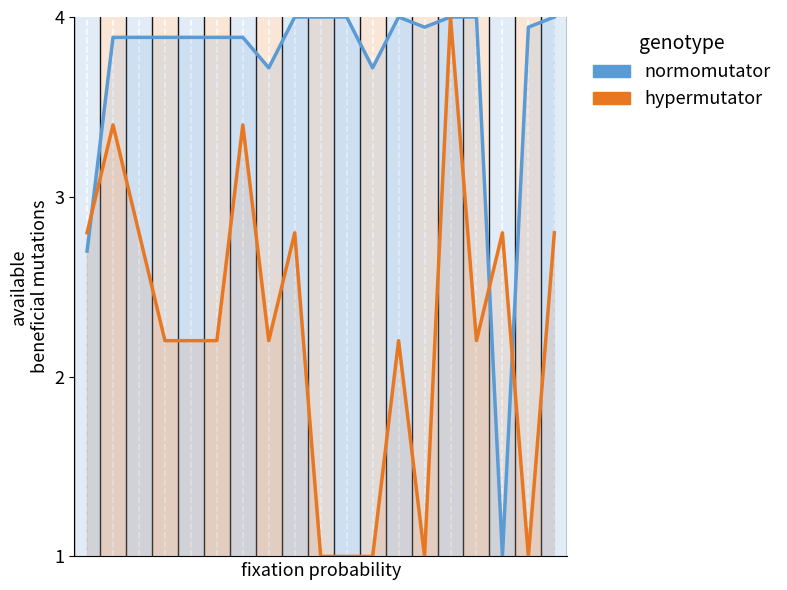

At how many categories does at least one series exceed 2?

19